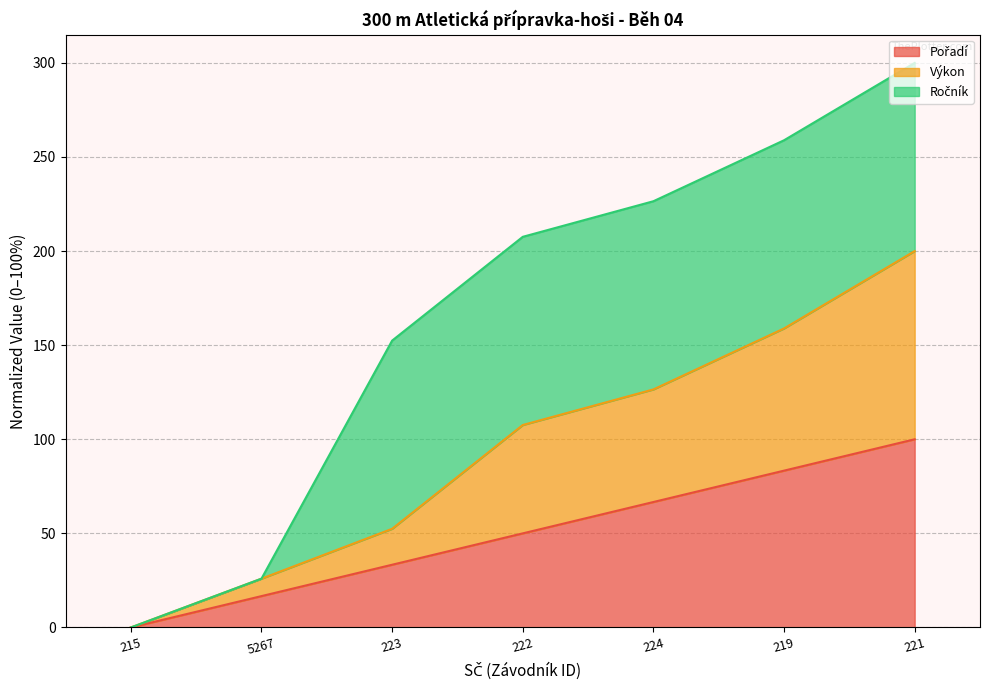

At which label does Výkon first exceed 107?

222